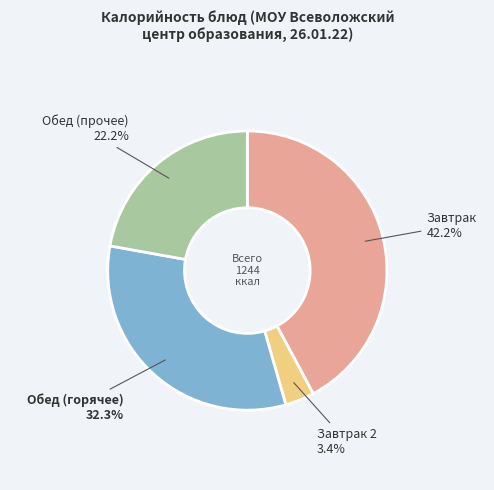

Does any single category account for the majority?

No